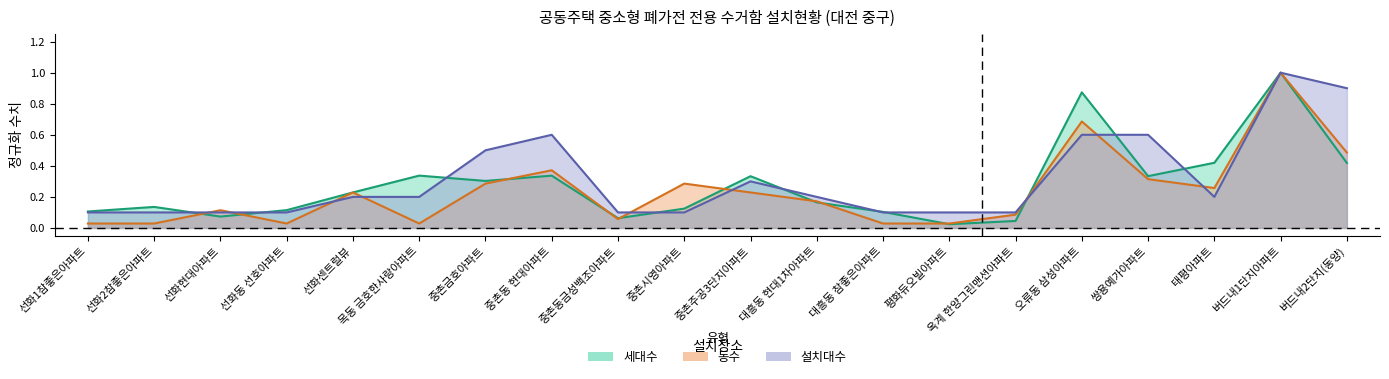

What is the label of the 17th point from the left?

쌍용예가아파트